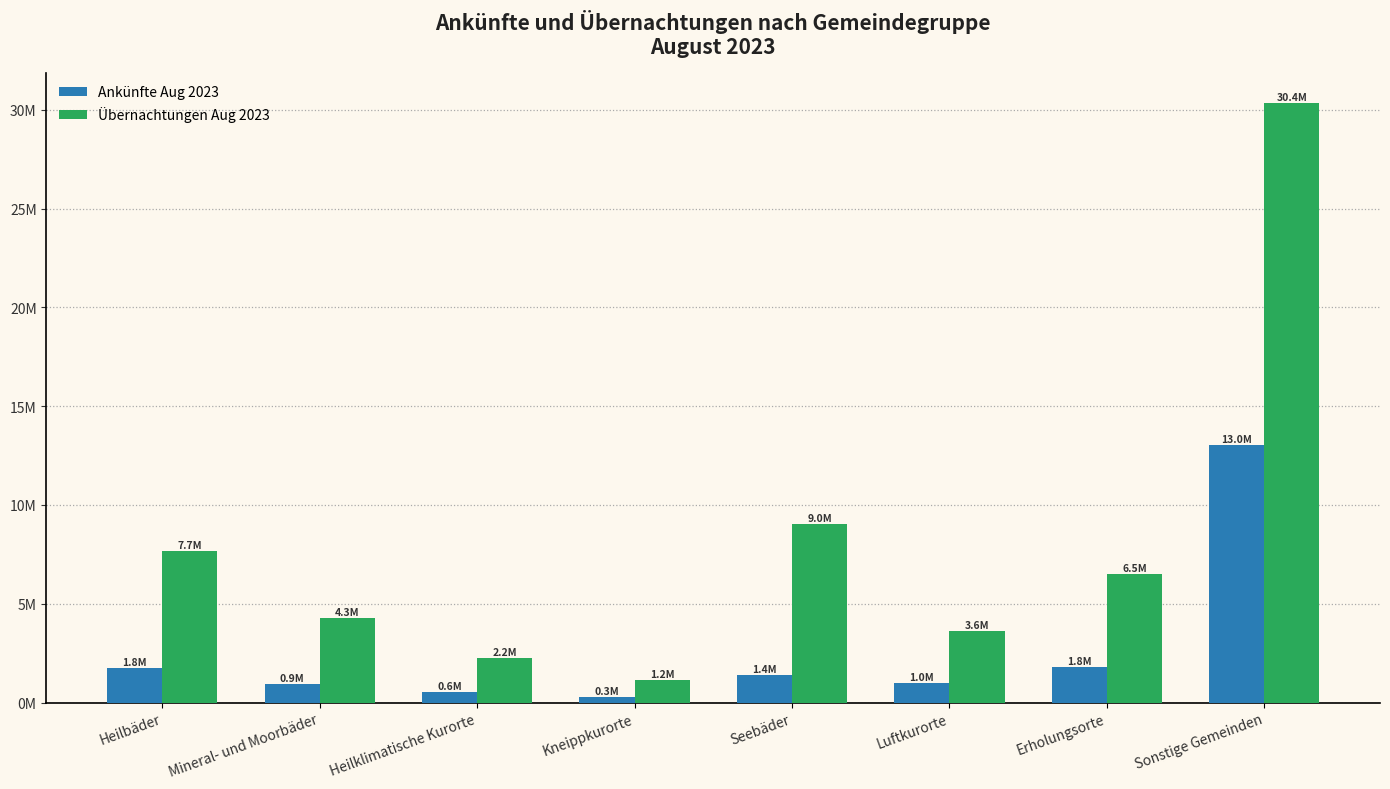

What are all the series names shown in the legend?

Ankünfte Aug 2023, Übernachtungen Aug 2023